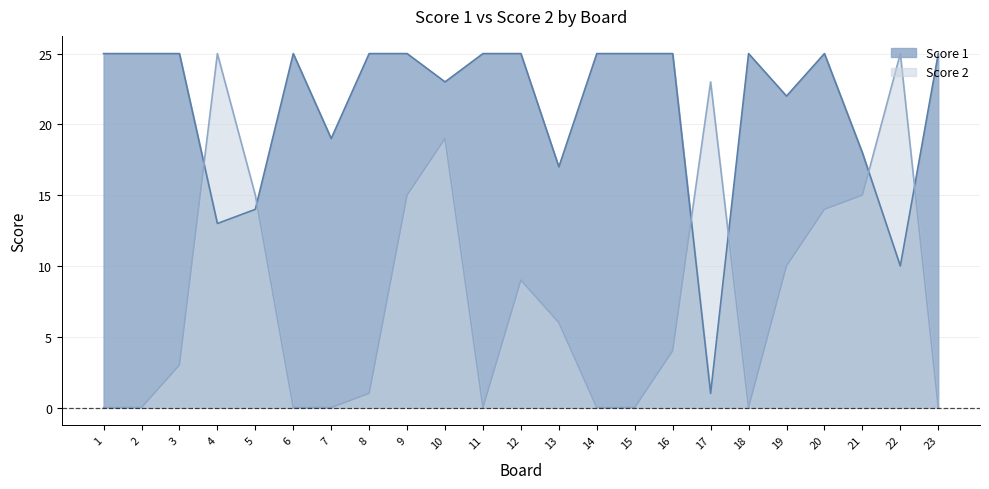

What is the maximum value for Score 2?

25